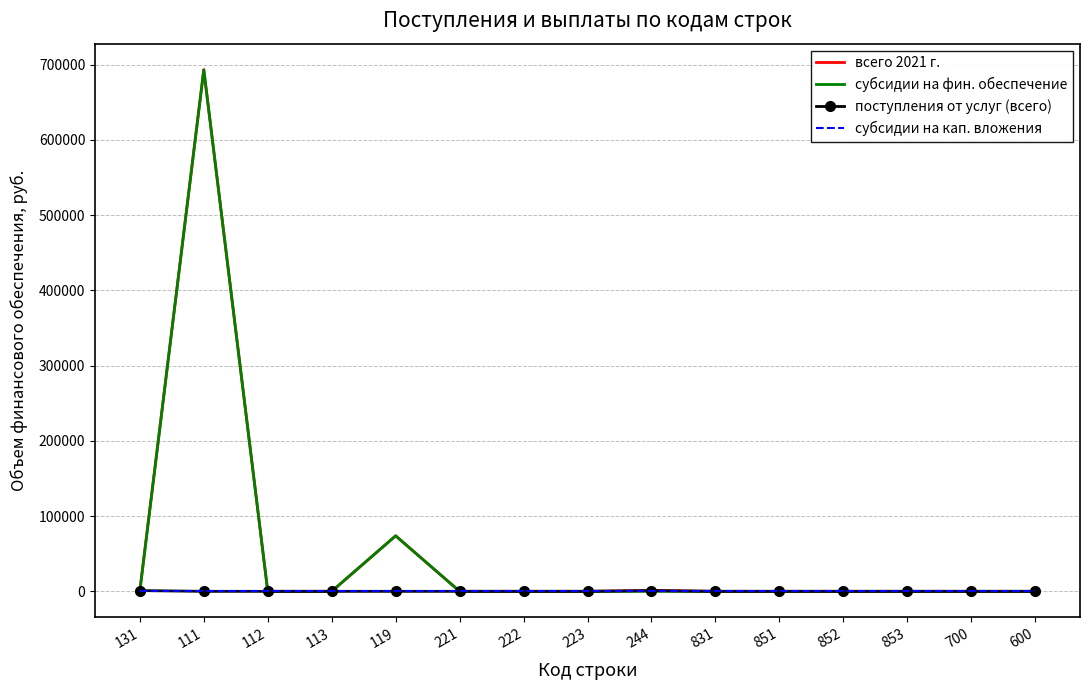

How many categories are shown in the chart?

15